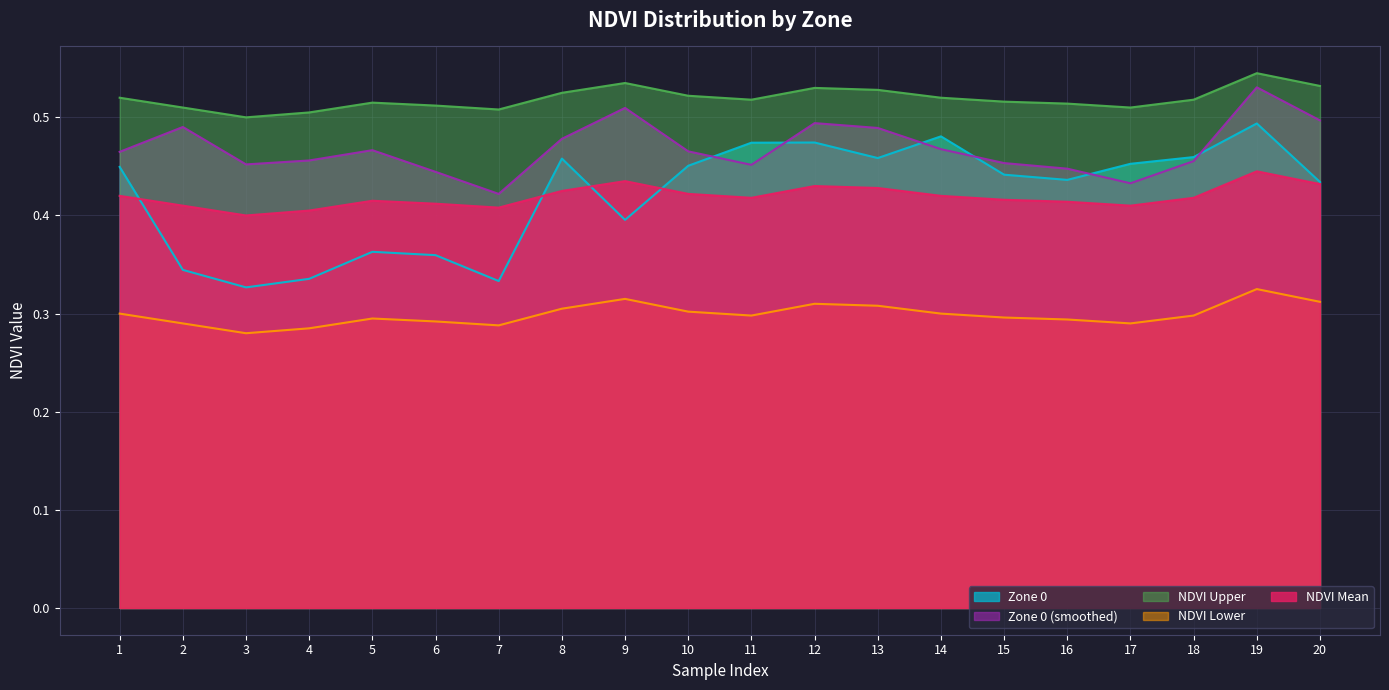

Which series has the largest range (max minus min)?

Zone 0